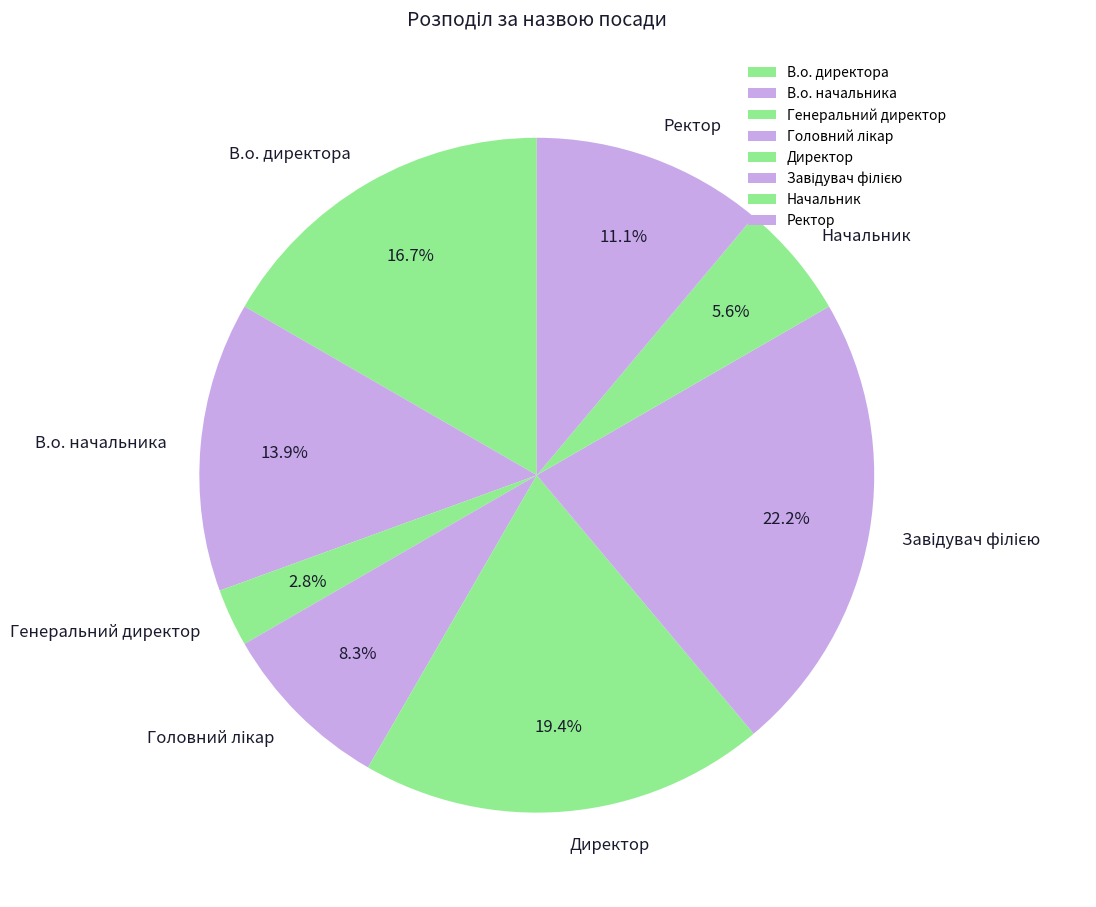

What percentage is NOT represented by Директор?

80.6%